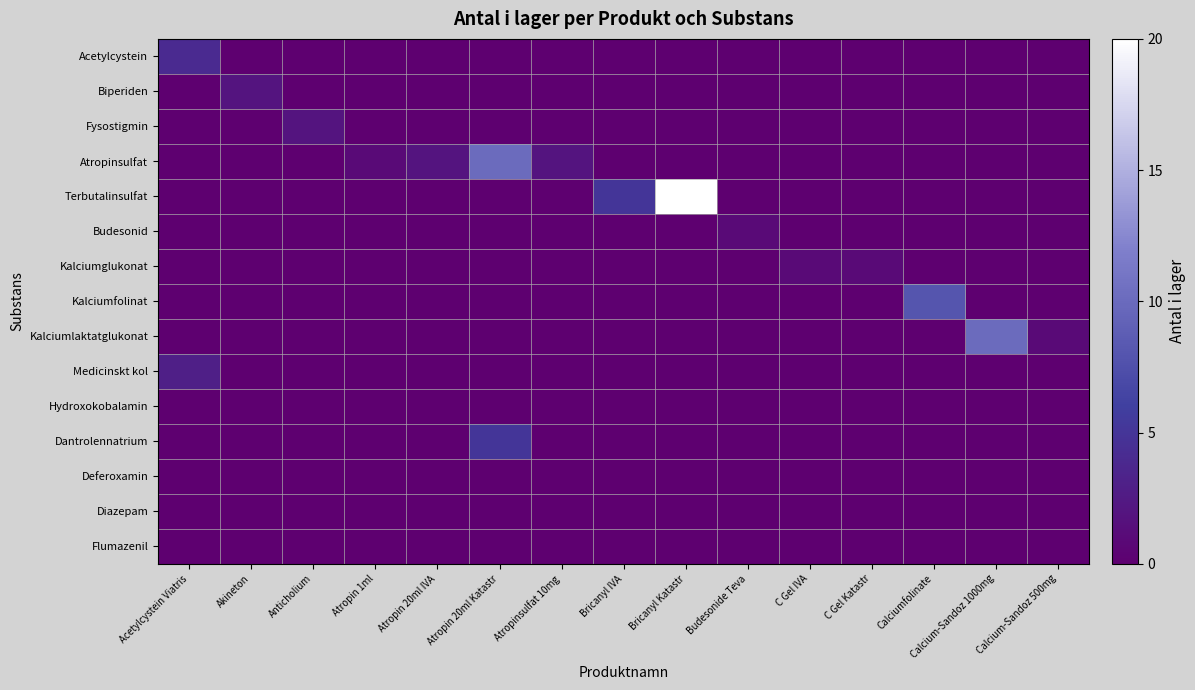

Which has a higher value, Akineton or Atropin 20ml IVA?

Akineton